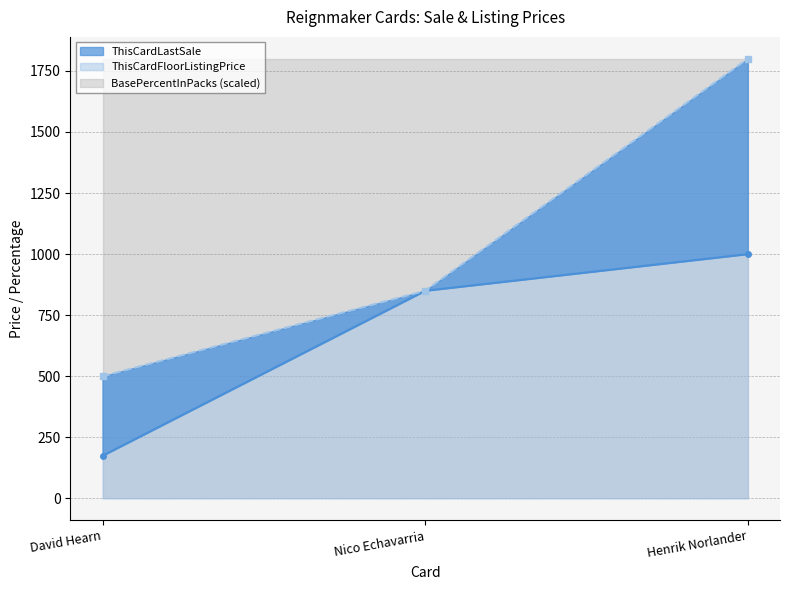

What is the approximate value of ThisCardLastSale at Henrik Norlander, to the nearest 100?

1000